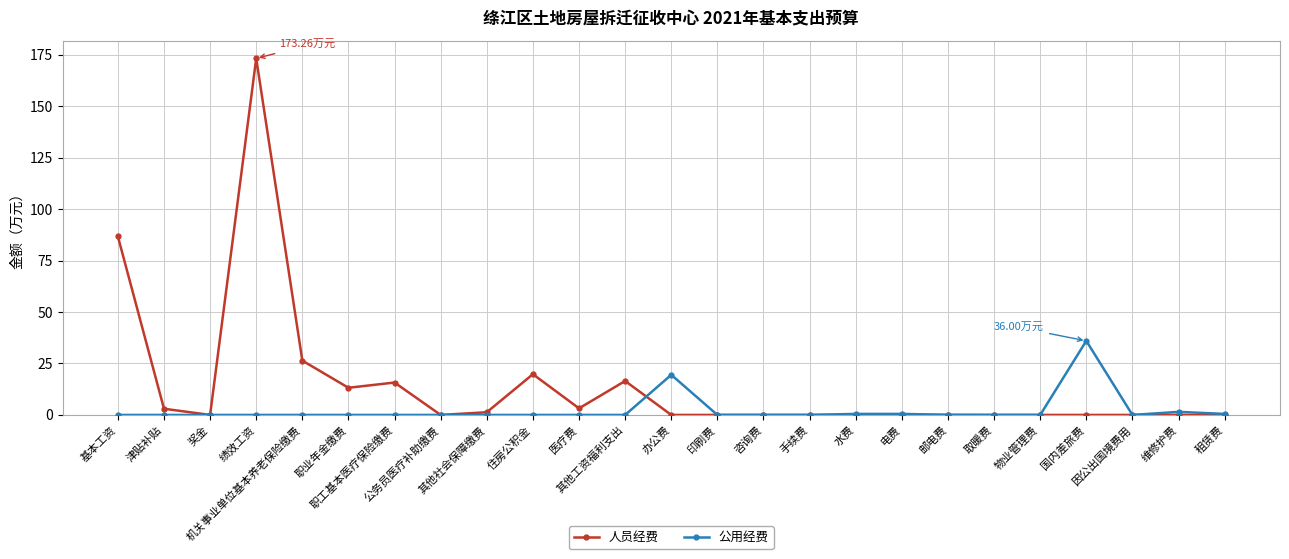

How many lines are shown in the chart?

2